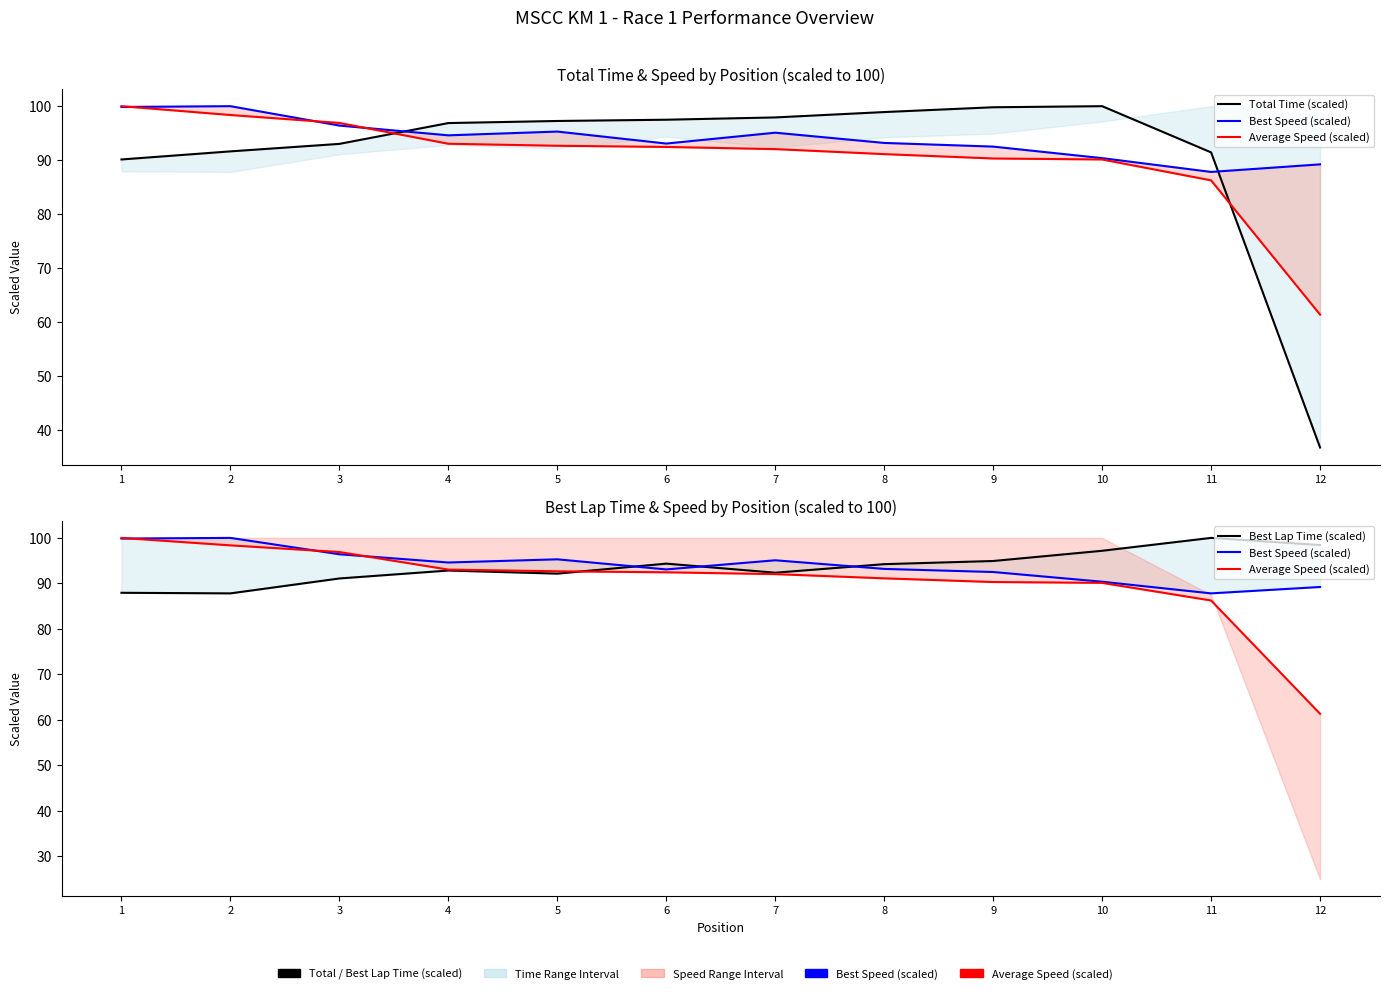

What are all the series names shown in the legend?

Total Time (scaled), Best Speed (scaled), Average Speed (scaled), Best Lap Time (scaled)